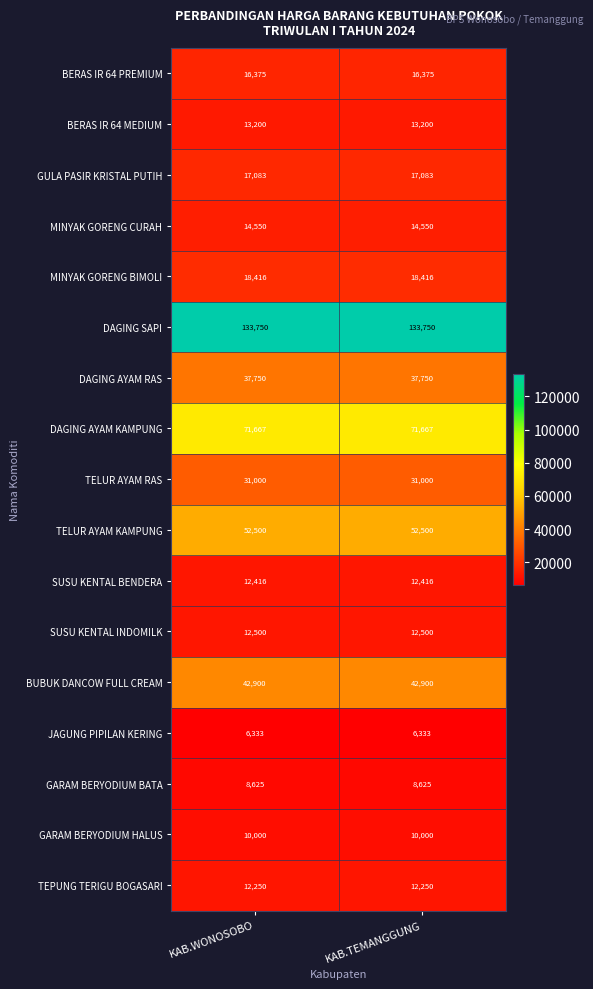

Read the BERAS IR 64 MEDIUM value at KAB.WONOSOBO.

13200